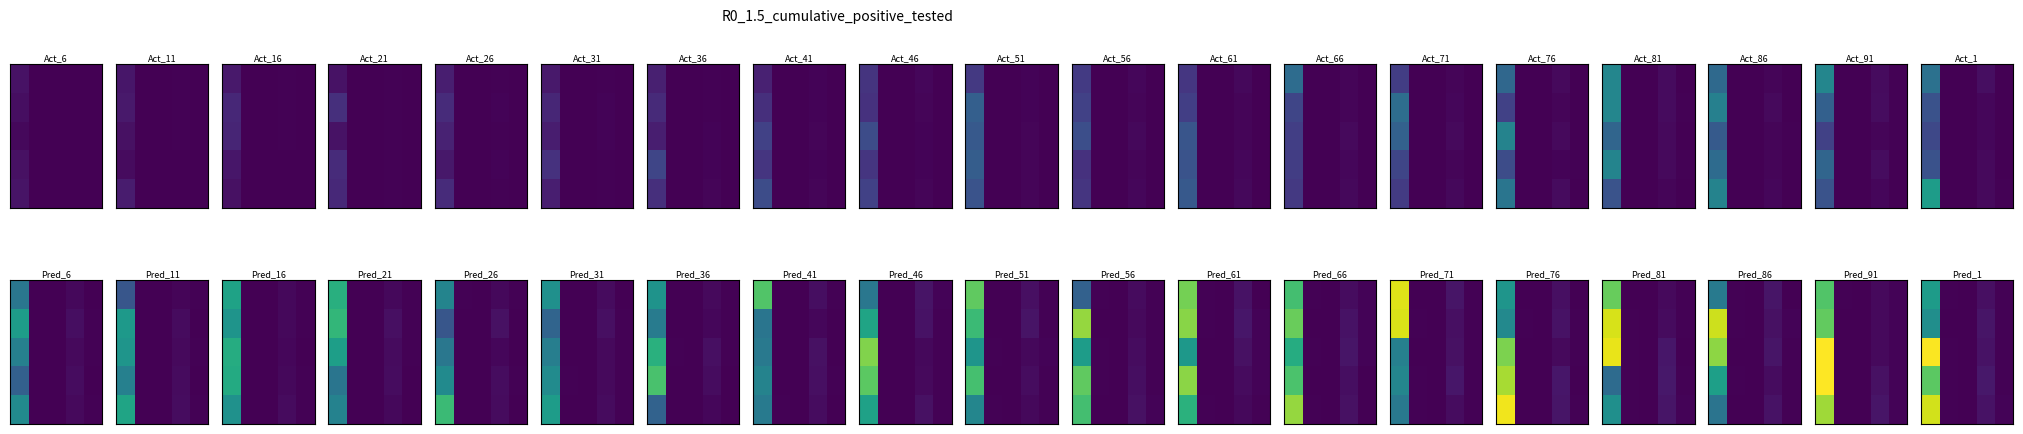

Between 2 and 1, which is larger?

1